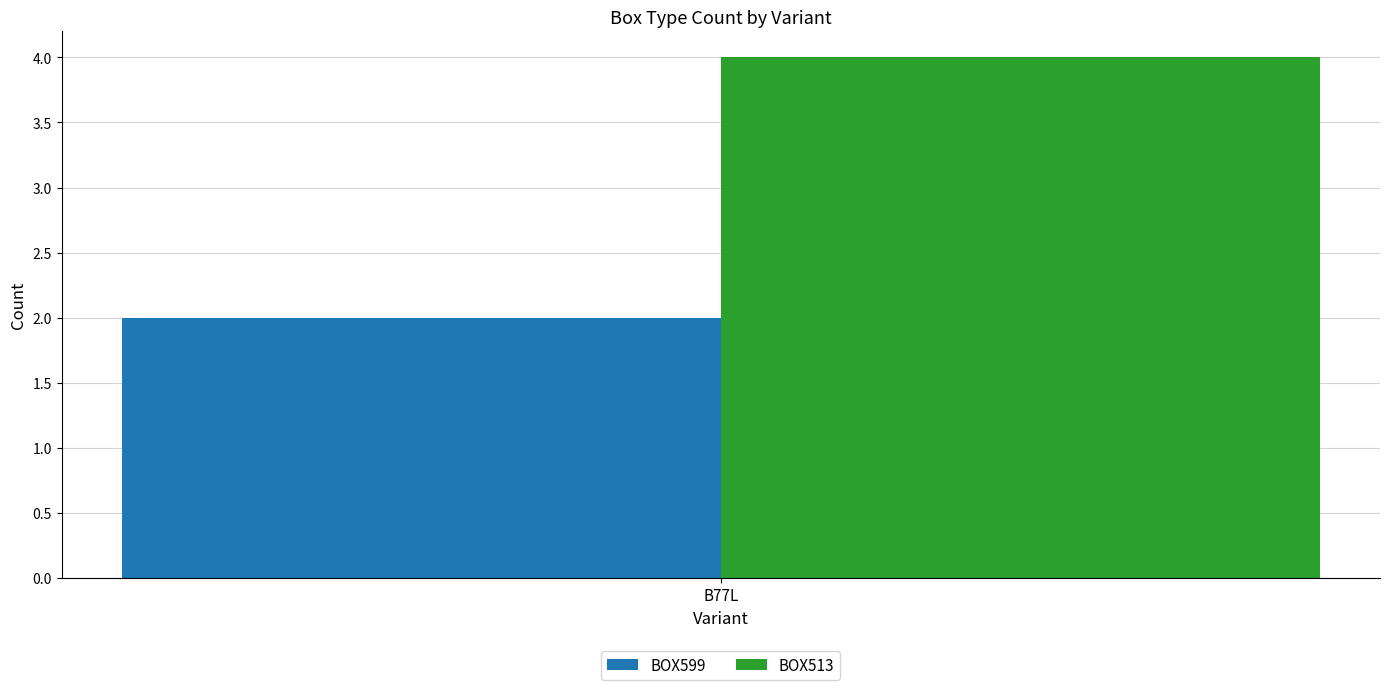

Which series has the widest spread of values?

BOX599